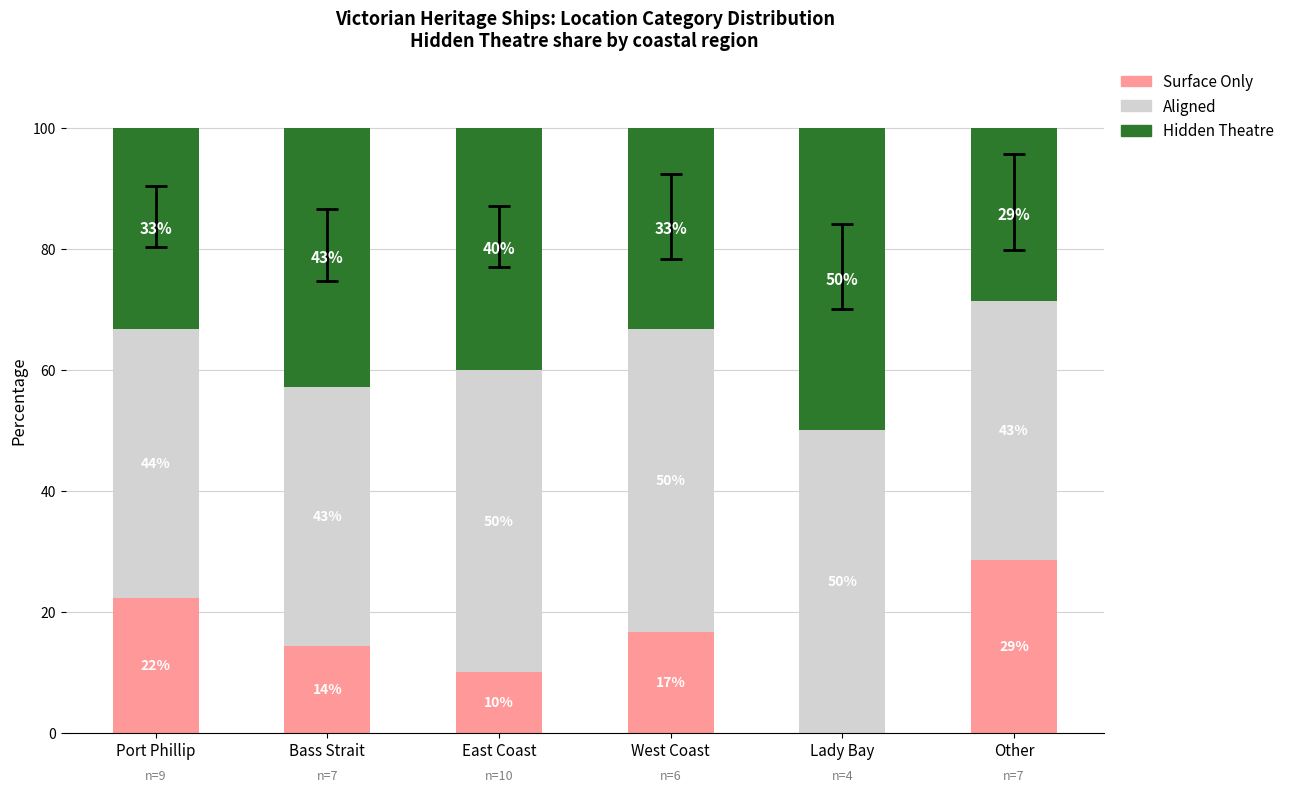

Between Bass Strait and East Coast, which series saw the biggest shift?

Aligned